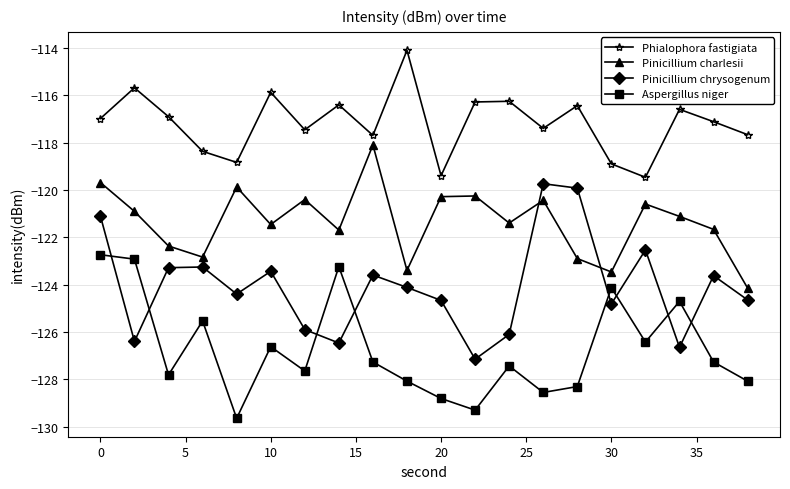

How many interior local valleys does the Pinicillium charlesii series have?

6